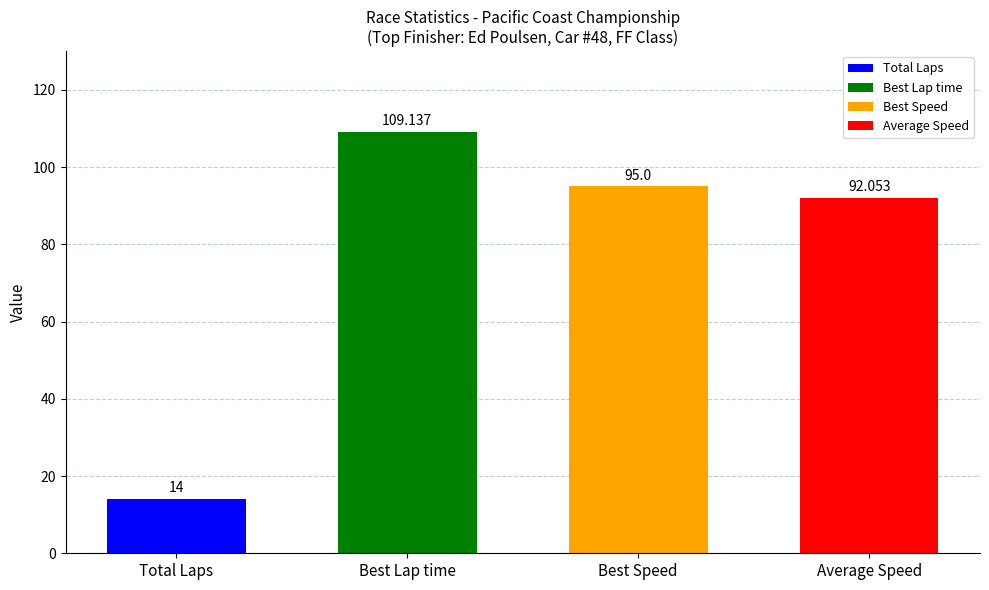

Which series has the widest spread of values?

Best Lap